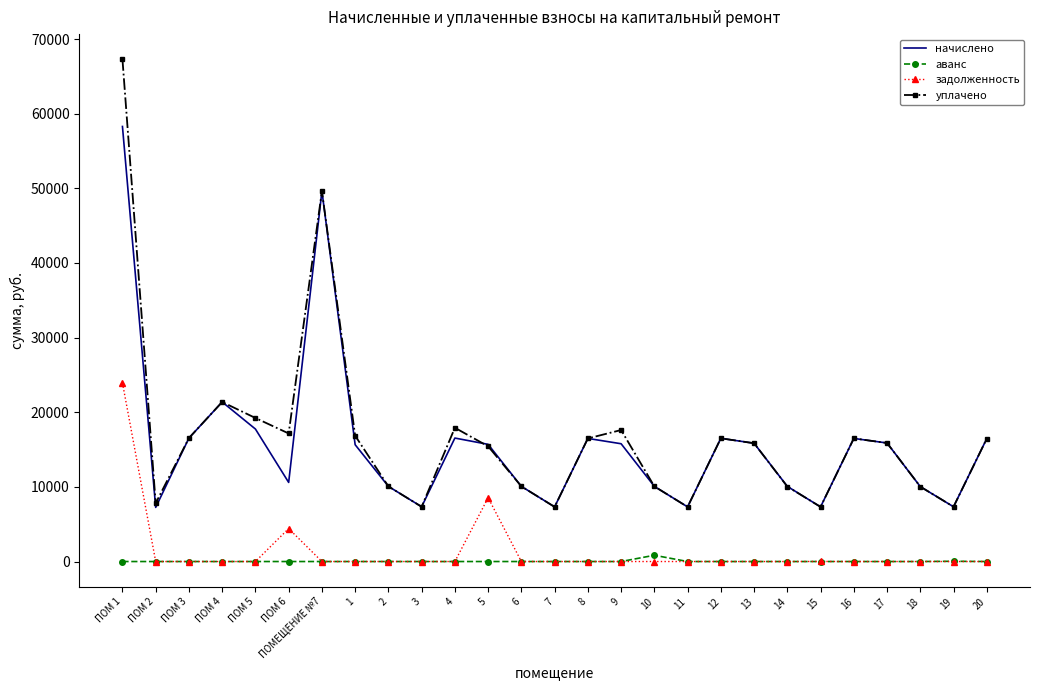

What is the average value of the задолженность series?

1367.1